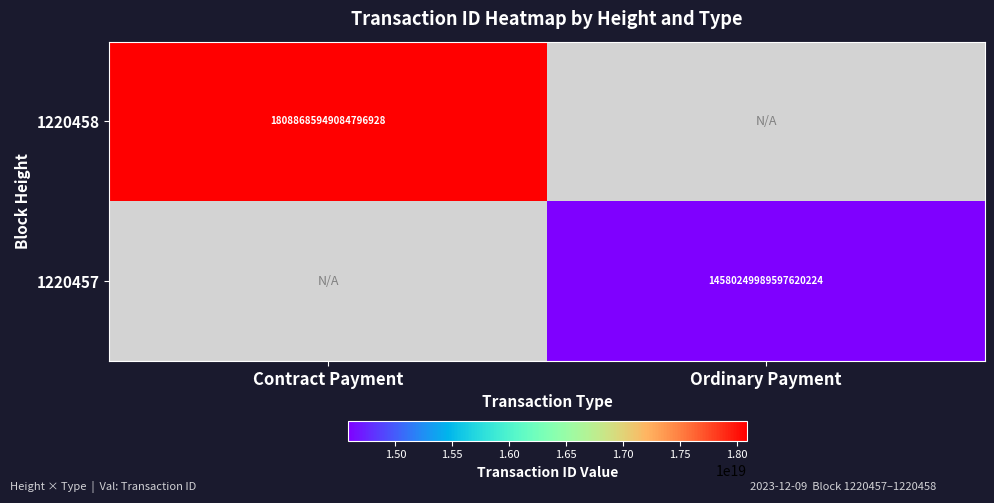

How many data points does each series have?

2